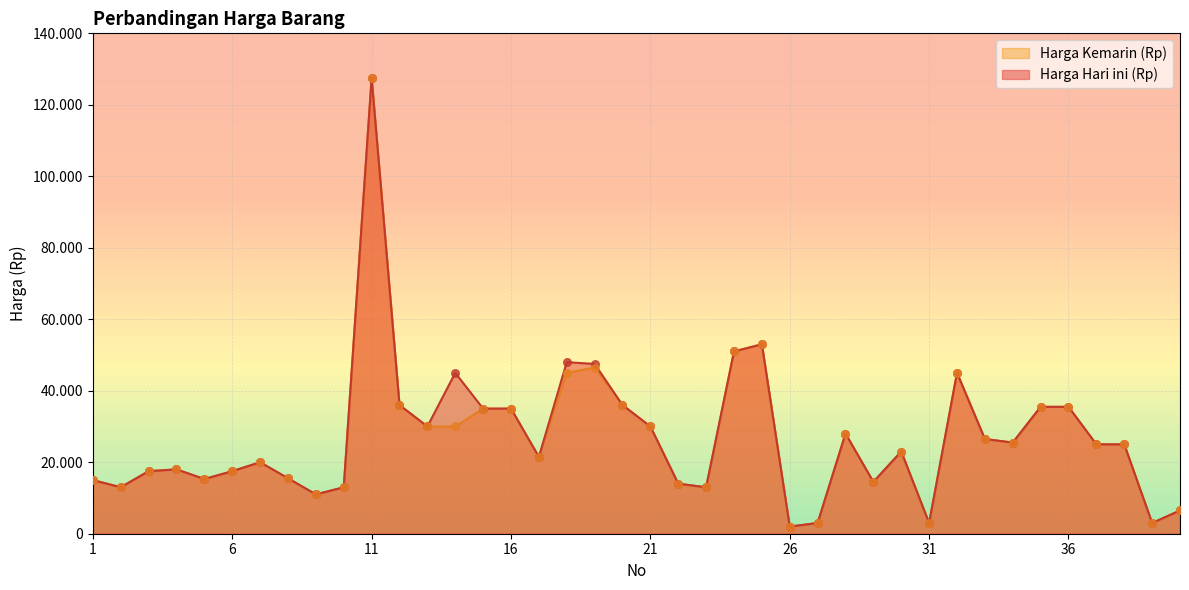

Which series has the largest Y range (max minus min)?

Harga Hari ini (Rp)